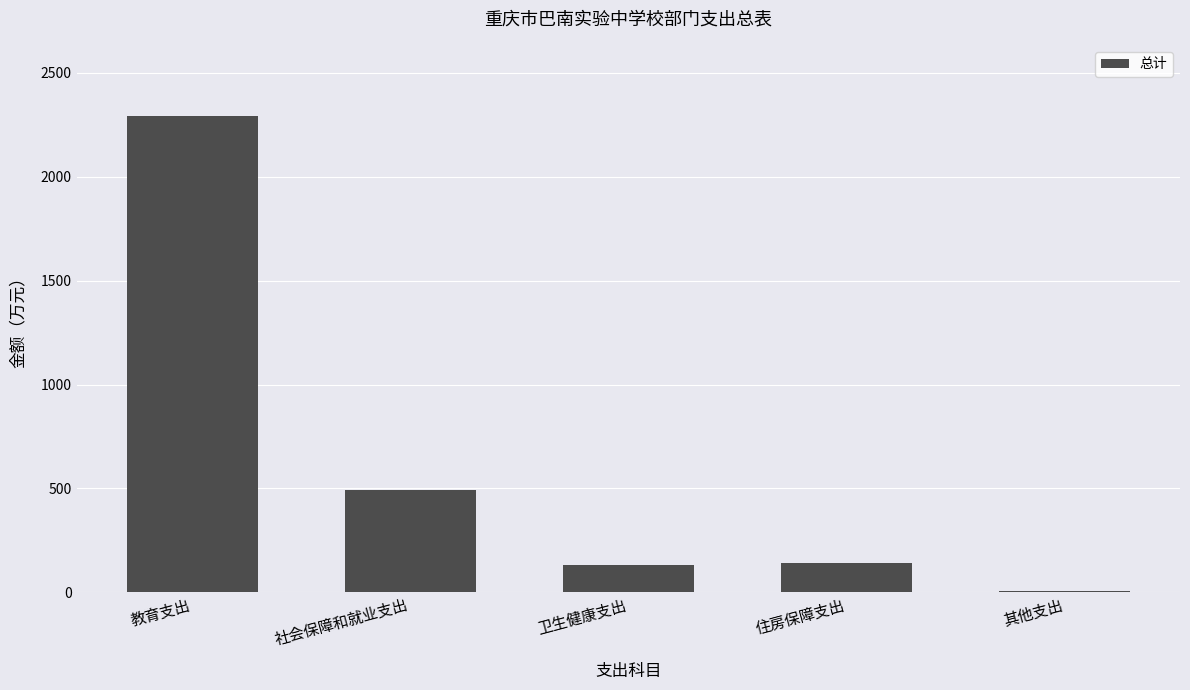

Approximately how many times larger is the value at 社会保障和就业支出 compared to 其他支出?

123.2